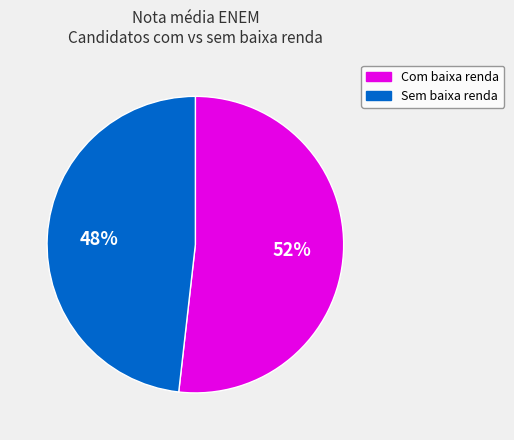

How many segments does this pie chart have?

2